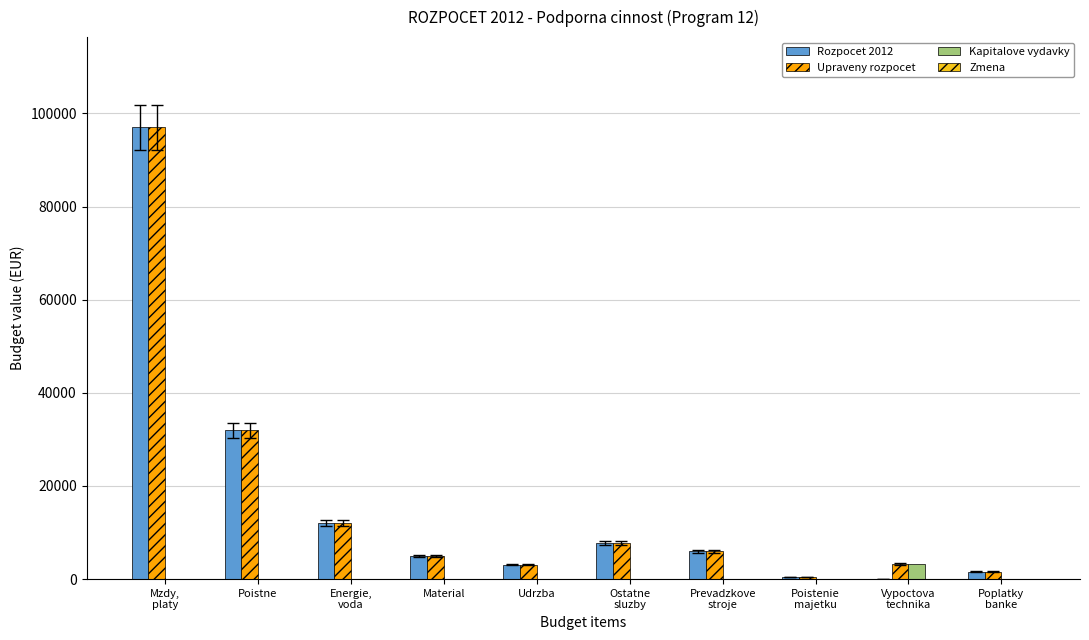

What is the approximate value of Upraveny rozpocet at Poistne?

32000